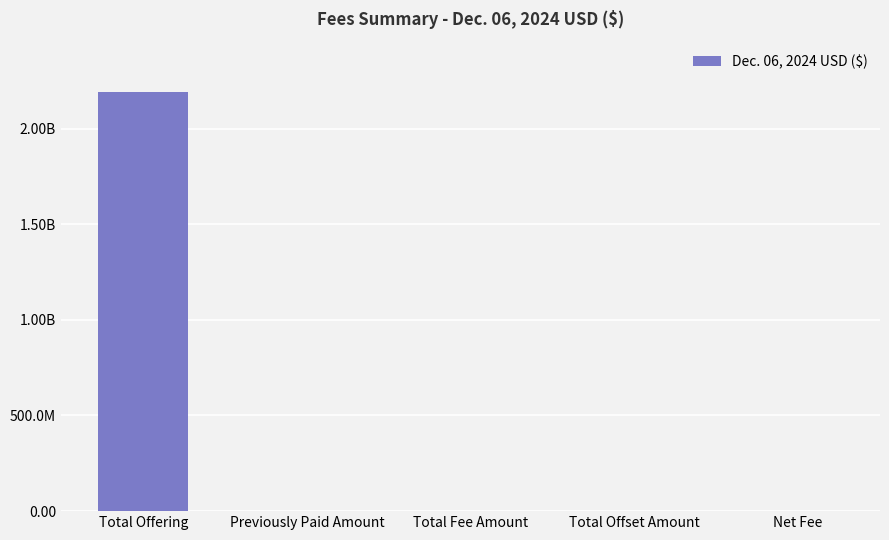

What is the difference between the maximum and minimum values?

2191082000.0